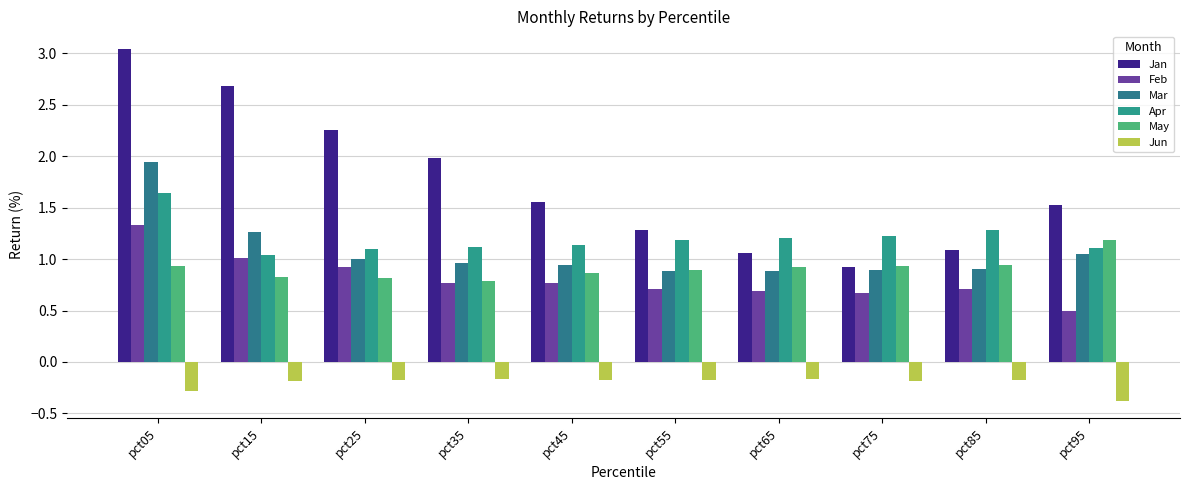

How many data points in Jan are less than 1?

1